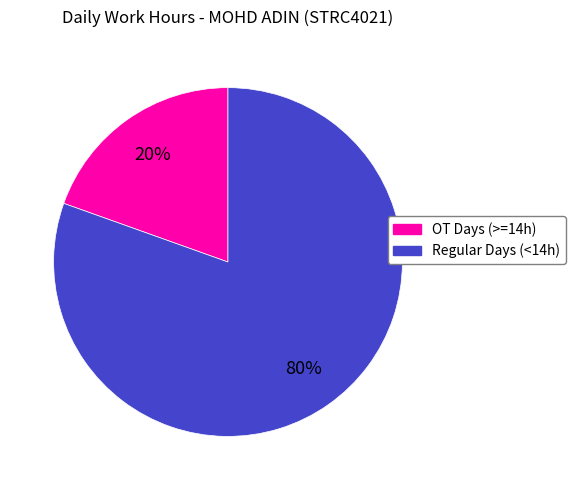

To the nearest percent, what is the average slice percentage?

50%